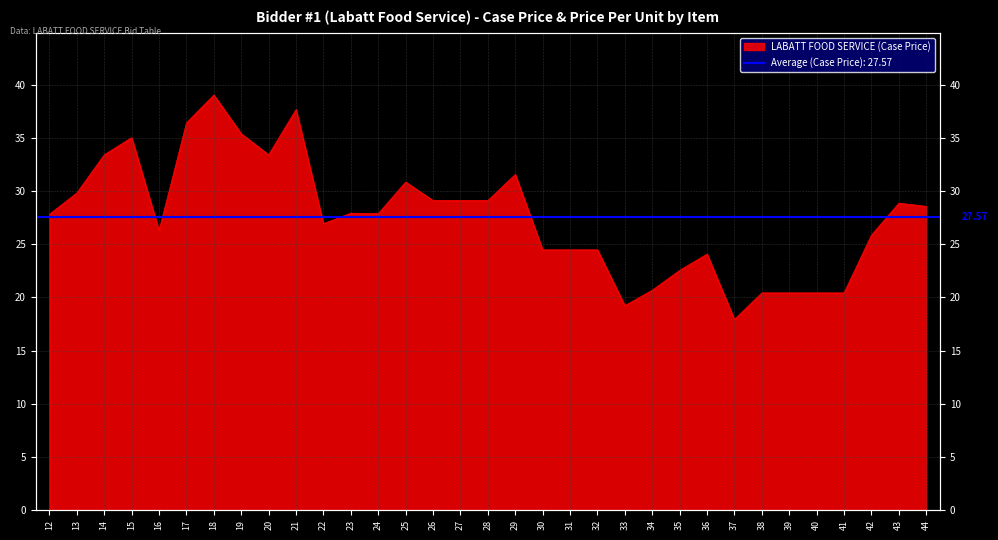

How many points are lower than both their immediate neighbors (excluding endpoints)?

6